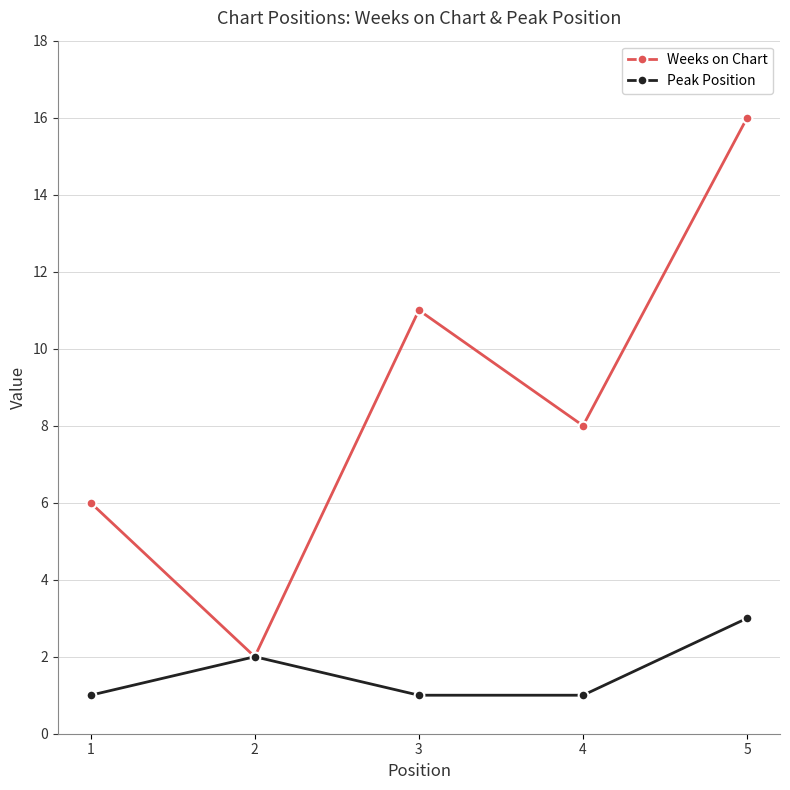

What are all the series names shown in the legend?

Weeks on Chart, Peak Position